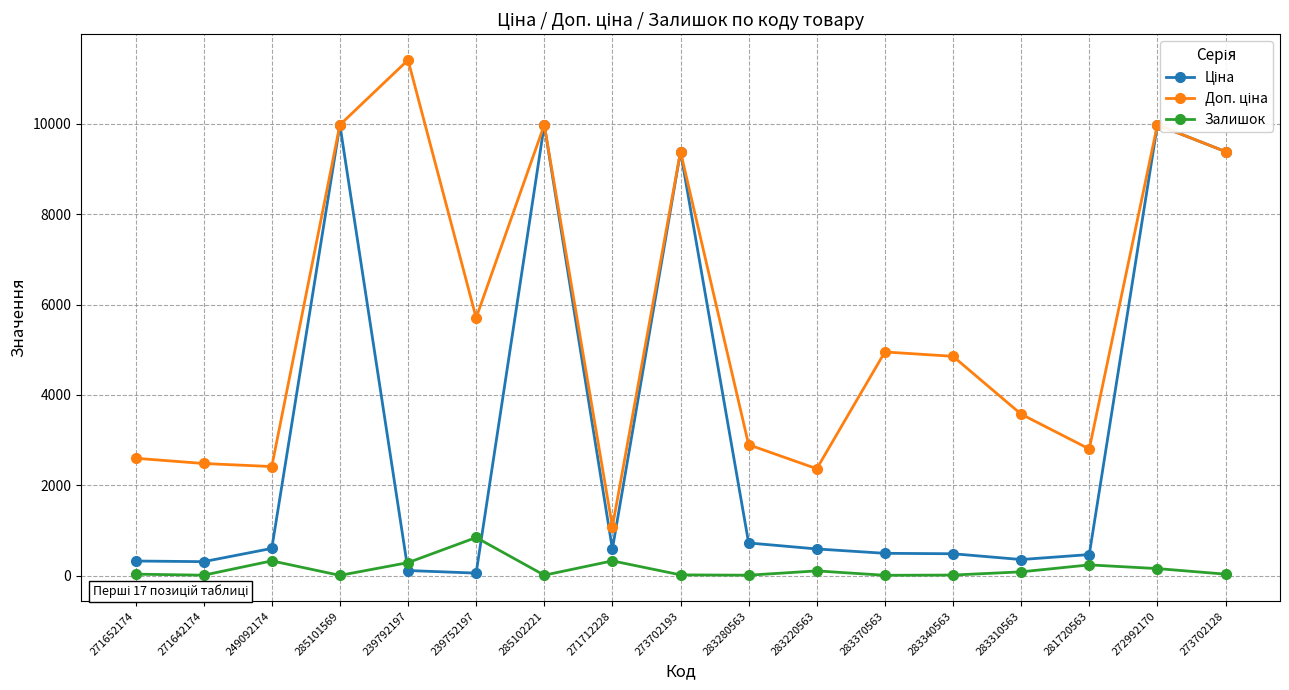

Reading left to right, what are all the values shown in this chart?

Ціна: 271652174=324.8	271642174=310.3	249092174=603.7	285101569=9975.0	239792197=114.1	239752197=57.0	285102221=9975.0	271712228=589.9	273702193=9384.0	283280563=724.5	283220563=591.6	283370563=495.0	283340563=485.4	283310563=357.4	281720563=467.3	272992170=9975.0	273702128=9384.0
Доп. ціна: 271652174=2598.3	271642174=2482.4	249092174=2414.8	285101569=9975.0	239792197=11410.0	239752197=5705.0	285102221=9975.0	271712228=1081.7	273702193=9384.0	283280563=2897.8	283220563=2366.5	283370563=4950.4	283340563=4853.8	283310563=3573.9	281720563=2803.6	272992170=9975.0	273702128=9384.0
Залишок: 271652174=34.0	271642174=11.0	249092174=328.0	285101569=7.0	239792197=289.0	239752197=845.0	285102221=11.0	271712228=328.0	273702193=18.0	283280563=11.0	283220563=106.0	283370563=9.0	283340563=14.0	283310563=85.0	281720563=239.0	272992170=157.0	273702128=34.0